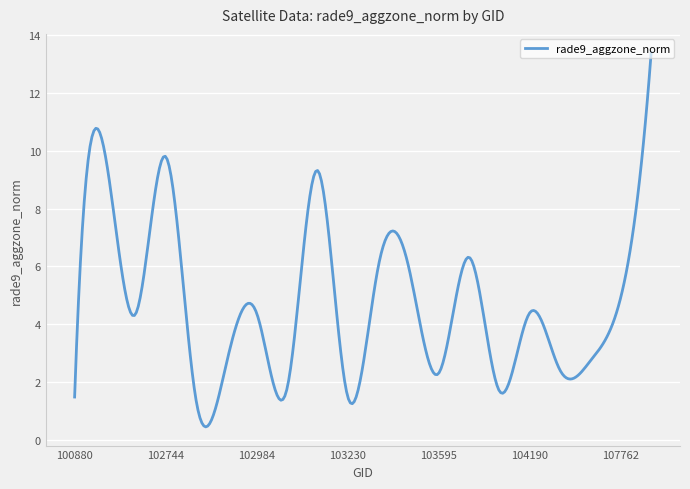

What is the greatest value displayed?

13.4